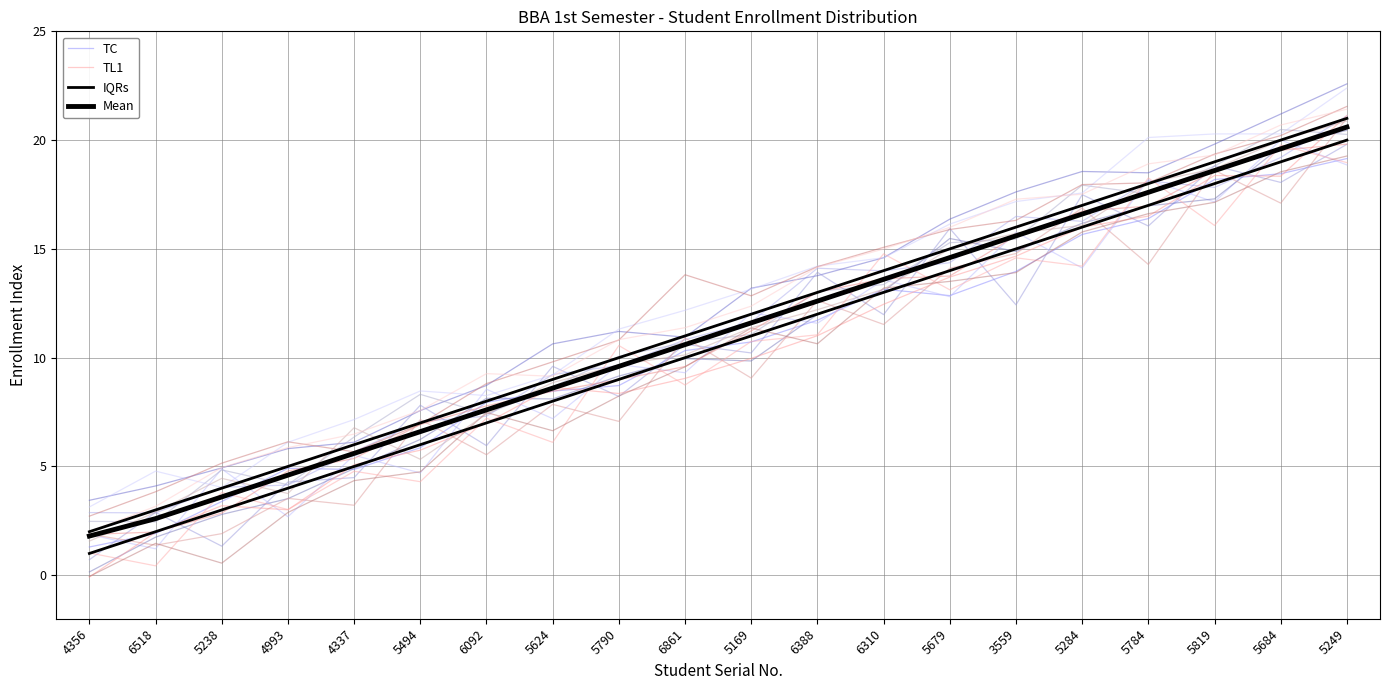

What is the difference between the Mean values at 5238 and 5684?

16.0